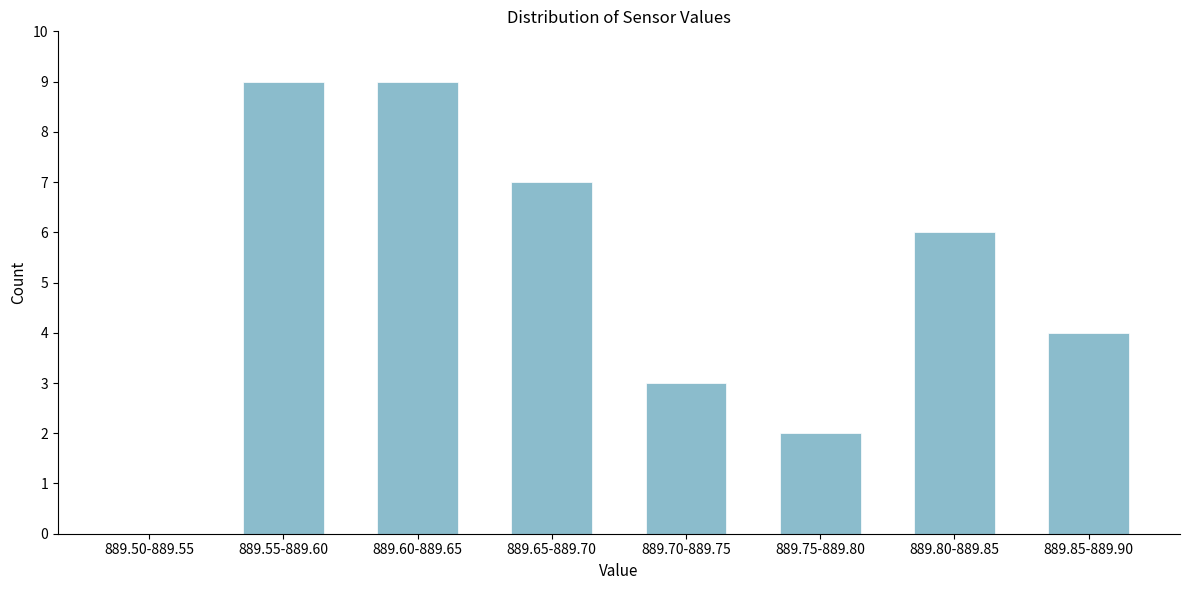

Reading right to left, extract all data points from this chart.

889.85-889.90=4	889.80-889.85=6	889.75-889.80=2	889.70-889.75=3	889.65-889.70=7	889.60-889.65=9	889.55-889.60=9	889.50-889.55=0